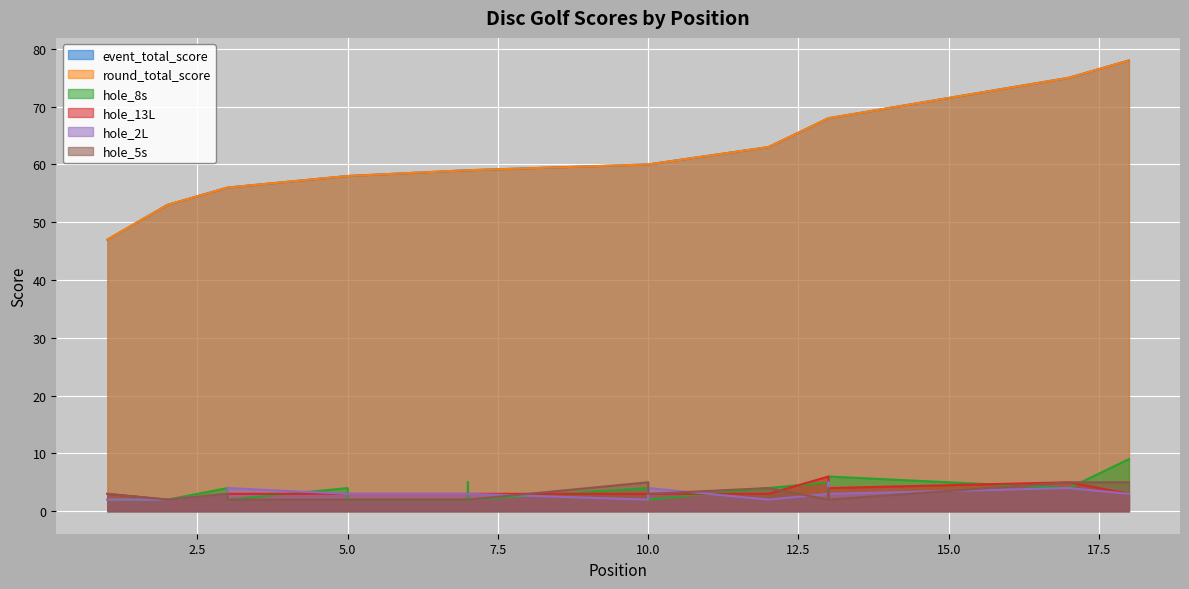

What are all the series names shown in the legend?

event_total_score, round_total_score, hole_8s, hole_13L, hole_2L, hole_5s